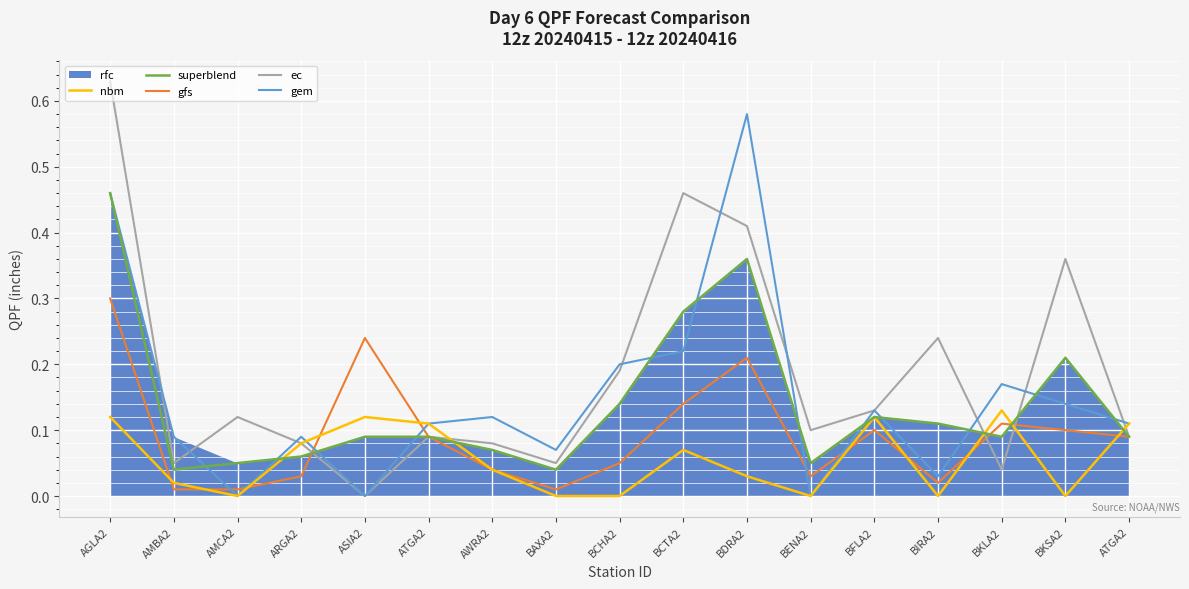

In superblend, how many points are lower than both neighbors (excluding endpoints)?

4